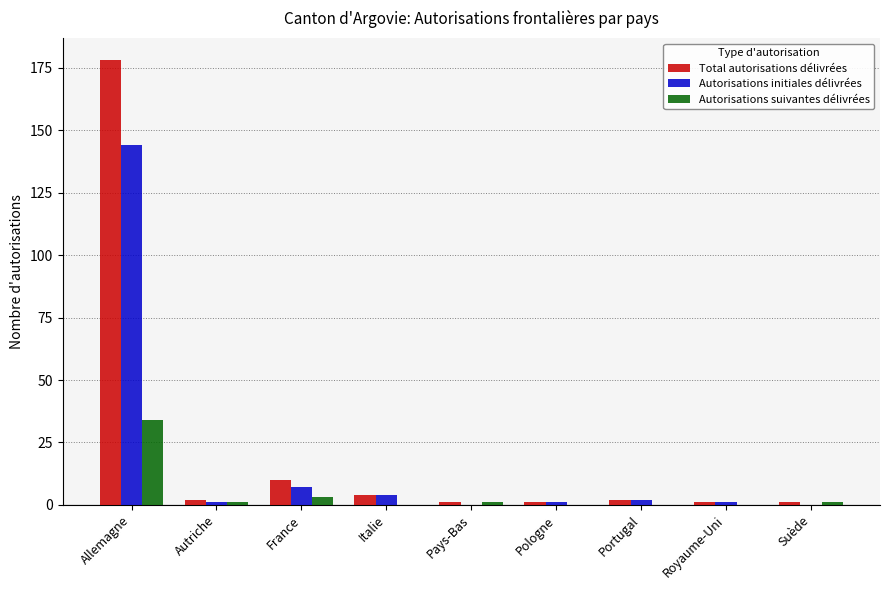

What is the maximum value shown in the chart?

178